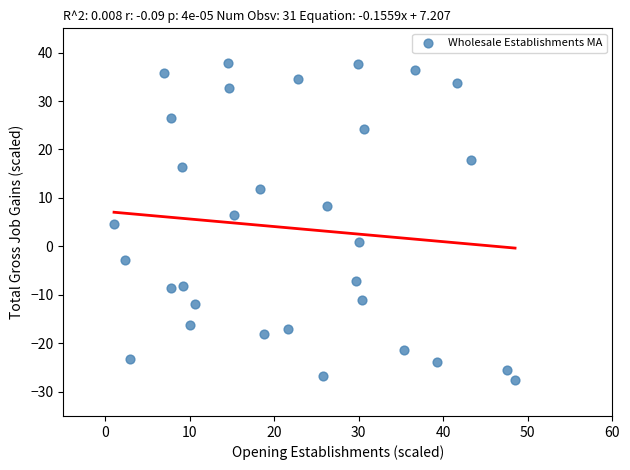

What is the range of Y values (max minus min)?

65.5